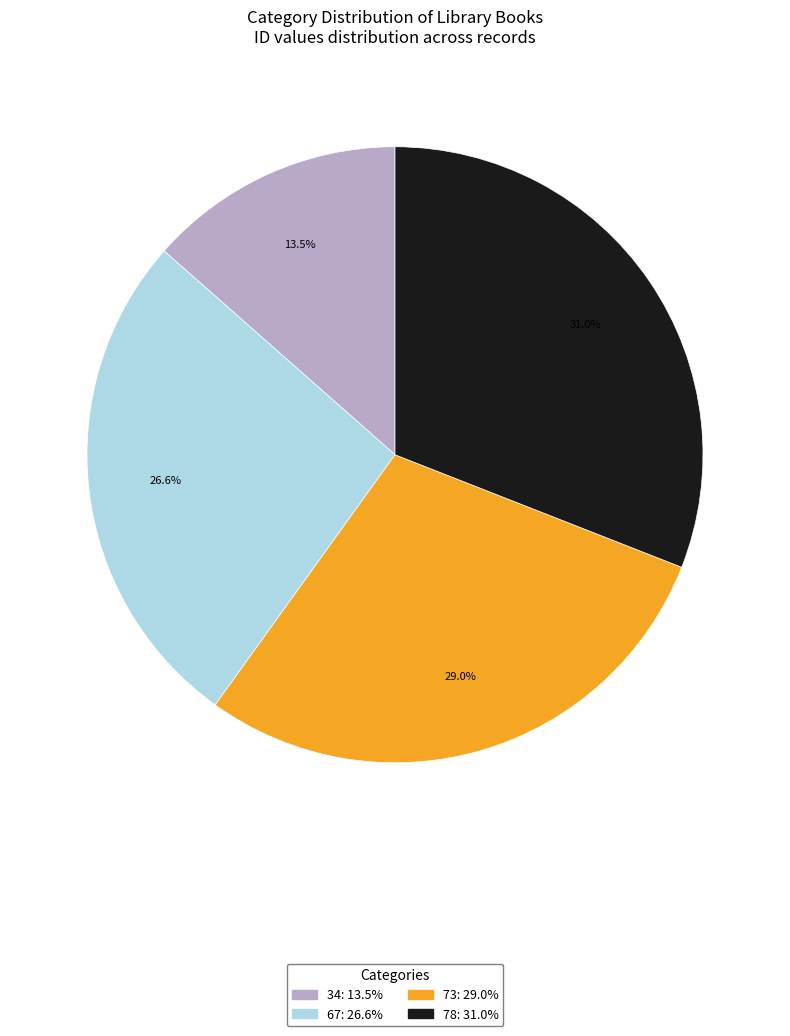

Which slice is the largest?

78